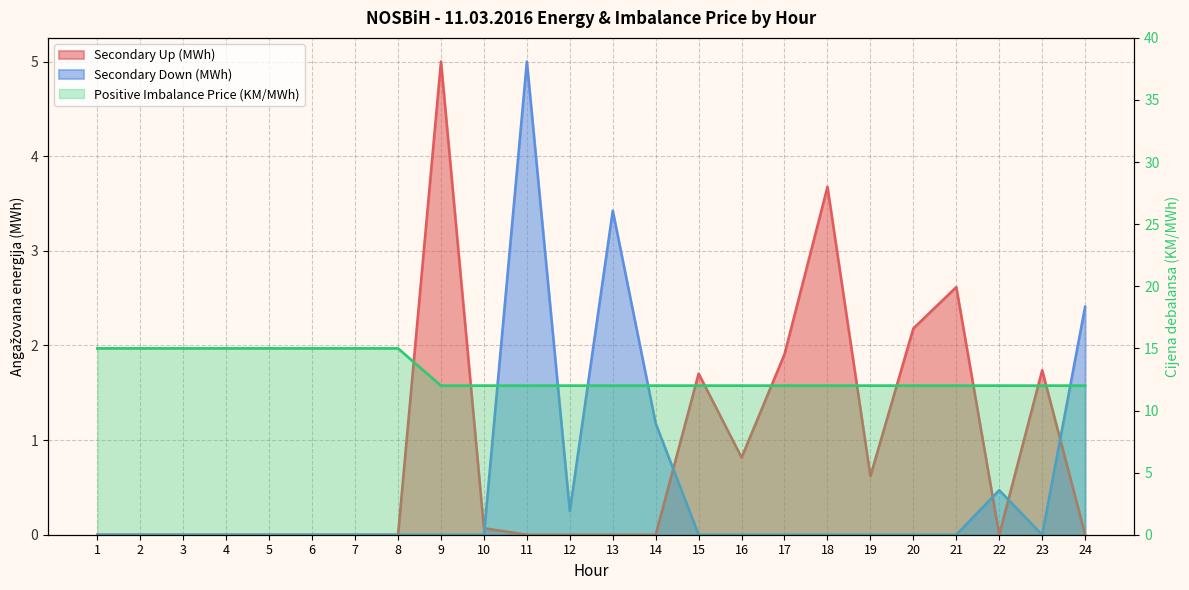

Between 18 and 23, which series saw the biggest shift?

Secondary Up (MWh)